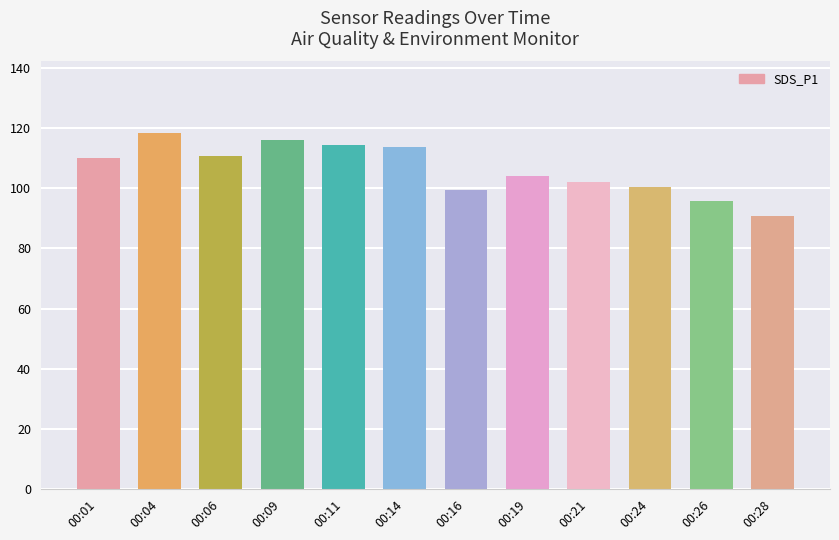

Is it true that the value at 00:26 is 165.9?

False